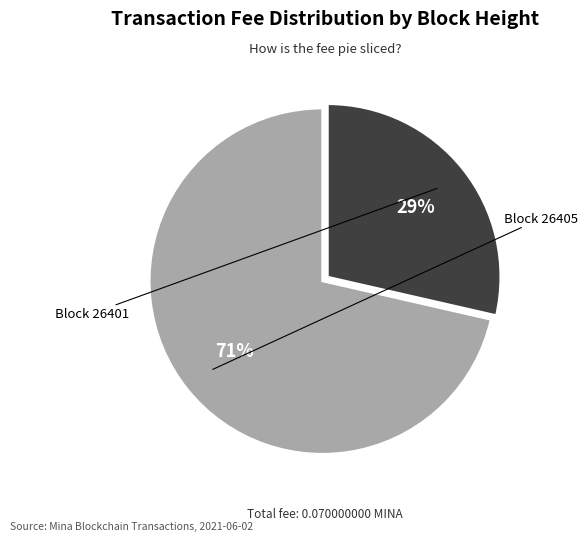

Is there a majority slice in this chart?

Yes